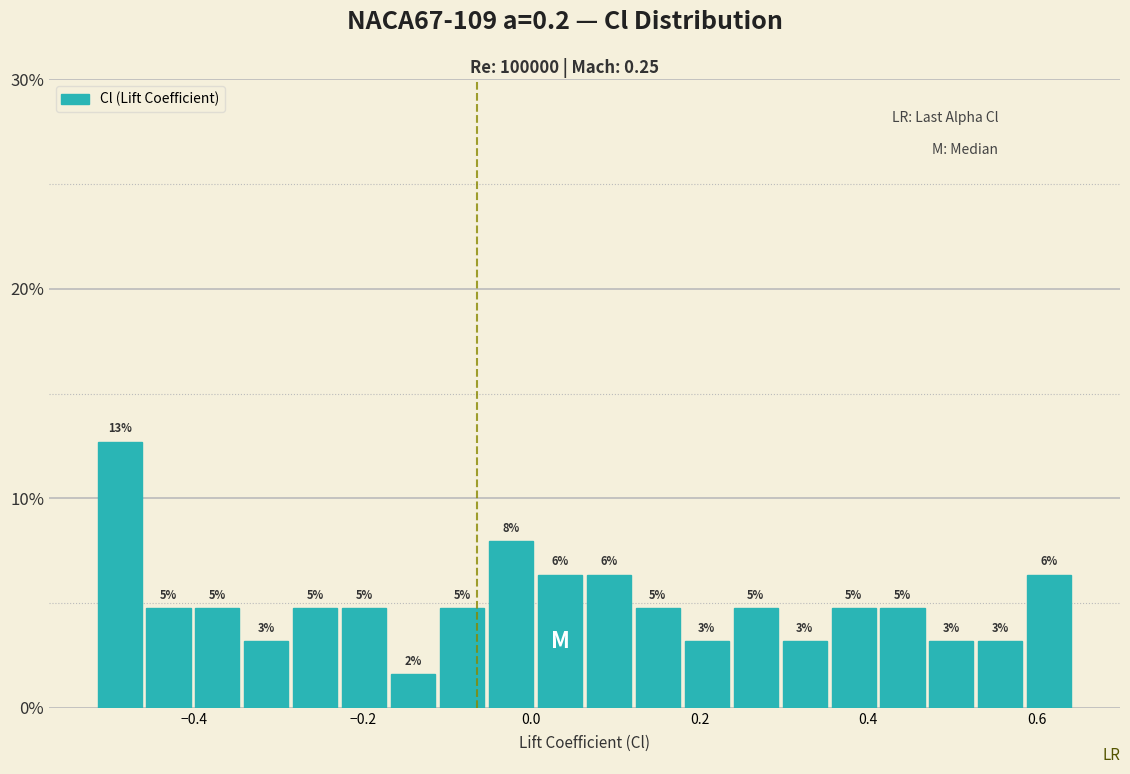

Read against the x-axis, roughly where is the centre of the tallest bar?

-0.48